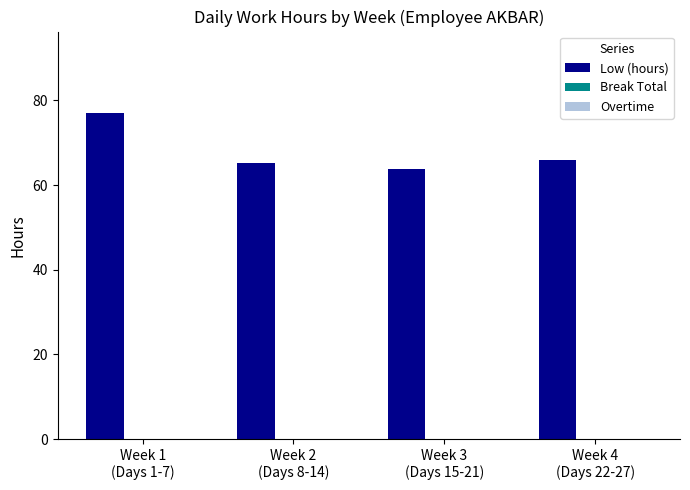

What is the value of the 1st bar from the left?

77.0